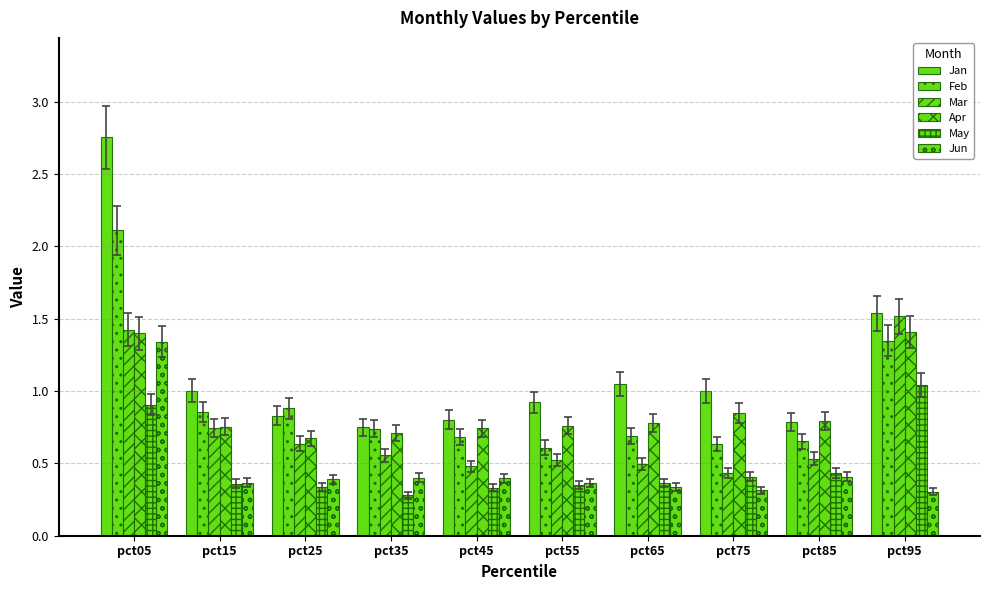

How many categories are shown in the chart?

10